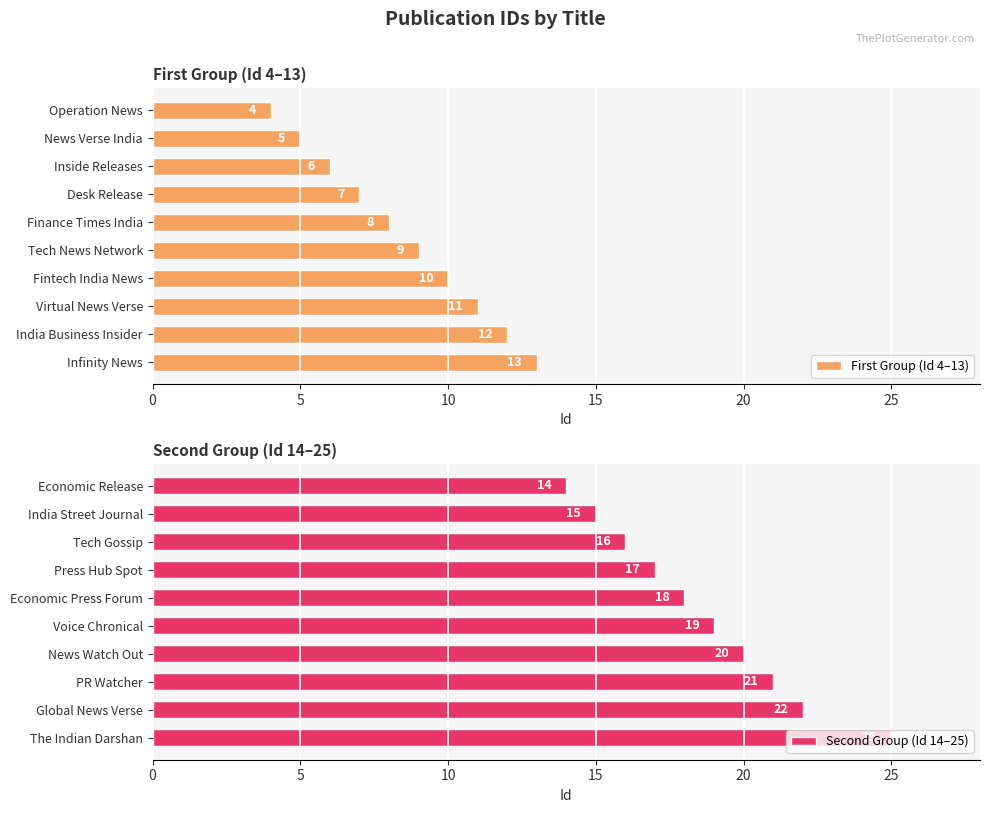

What is the highest value of the Second Group (Id 14–25) series?

25